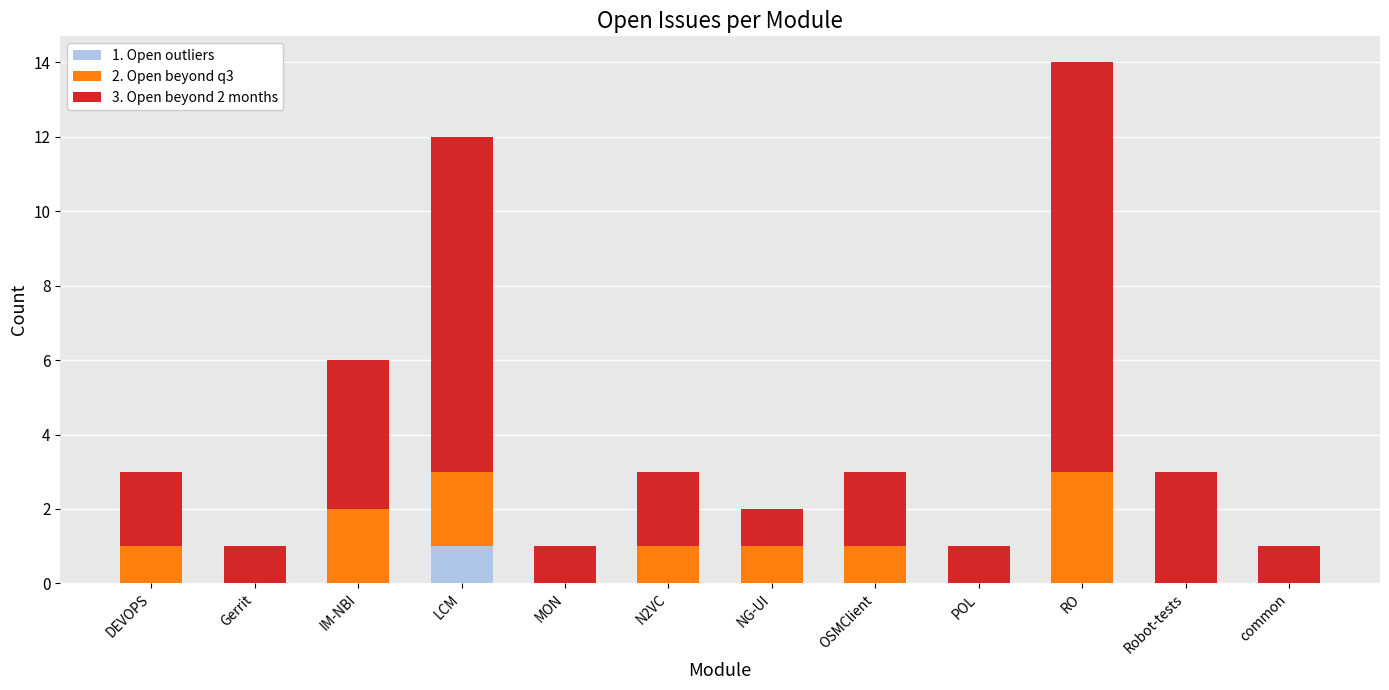

At which category is the sum across all series the highest?

RO